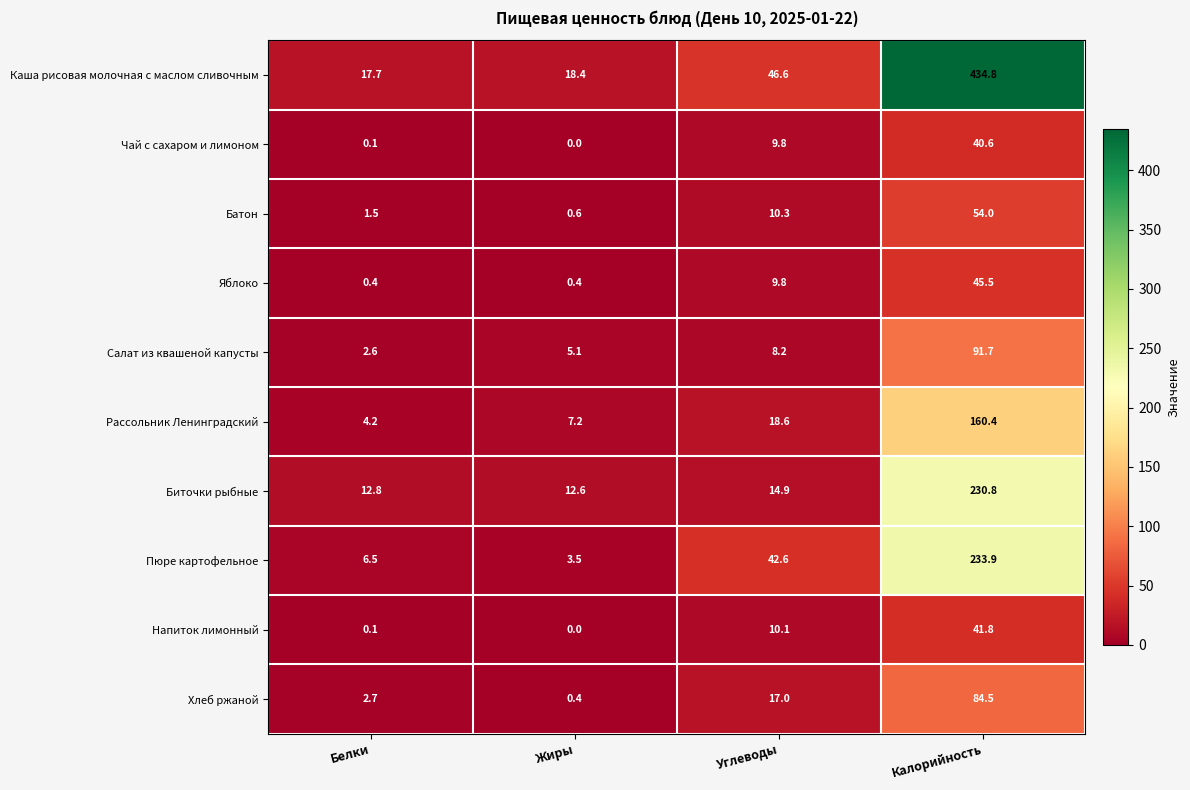

Rank the series by their maximum value, from lowest to highest.

Чай с сахаром и лимоном, Напиток лимонный, Яблоко, Батон, Хлеб ржаной, Салат из квашеной капусты, Рассольник Ленинградский, Биточки рыбные, Пюре картофельное, Каша рисовая молочная с маслом сливочным